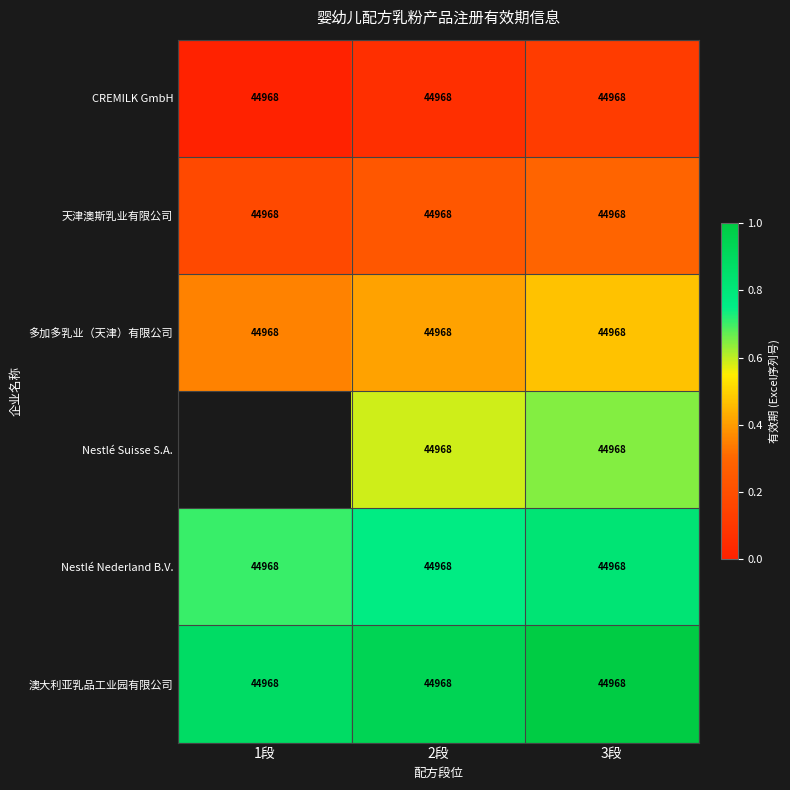

What value does the 多加多乳业（天津）有限公司 series have at 2段?

44968